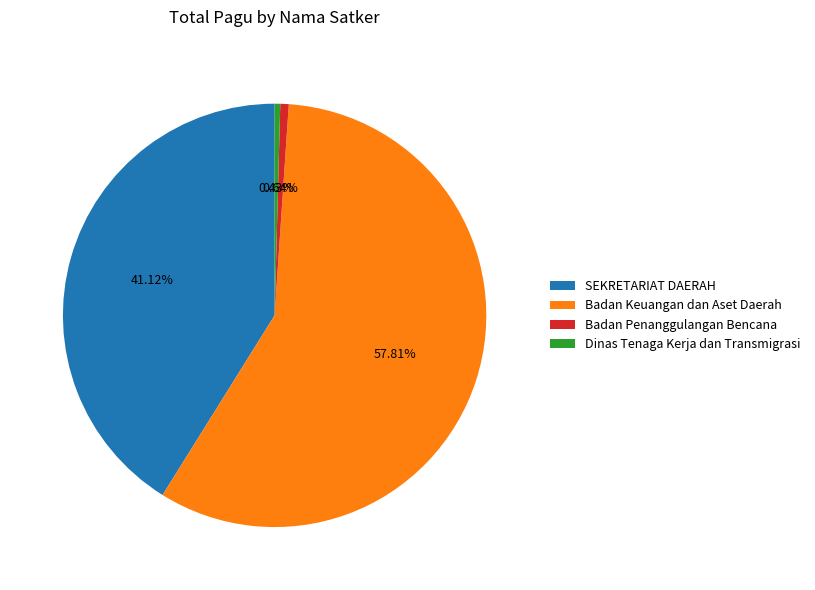

Which category accounts for the majority?

Badan Keuangan dan Aset Daerah